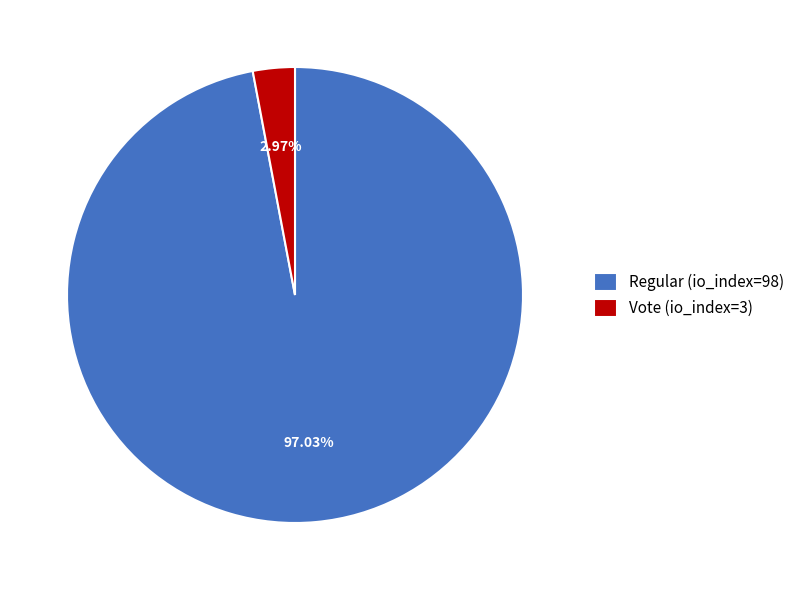

How many segments does this pie chart have?

2